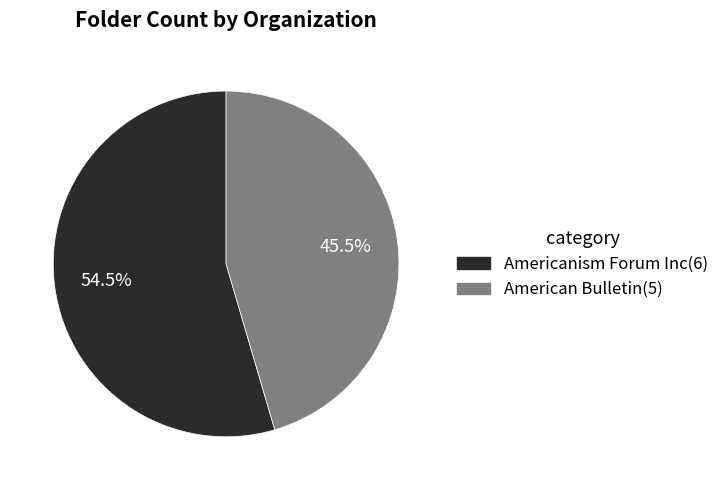

To the nearest percent, what is the combined percentage of American Bulletin and Americanism Forum Inc?

100%